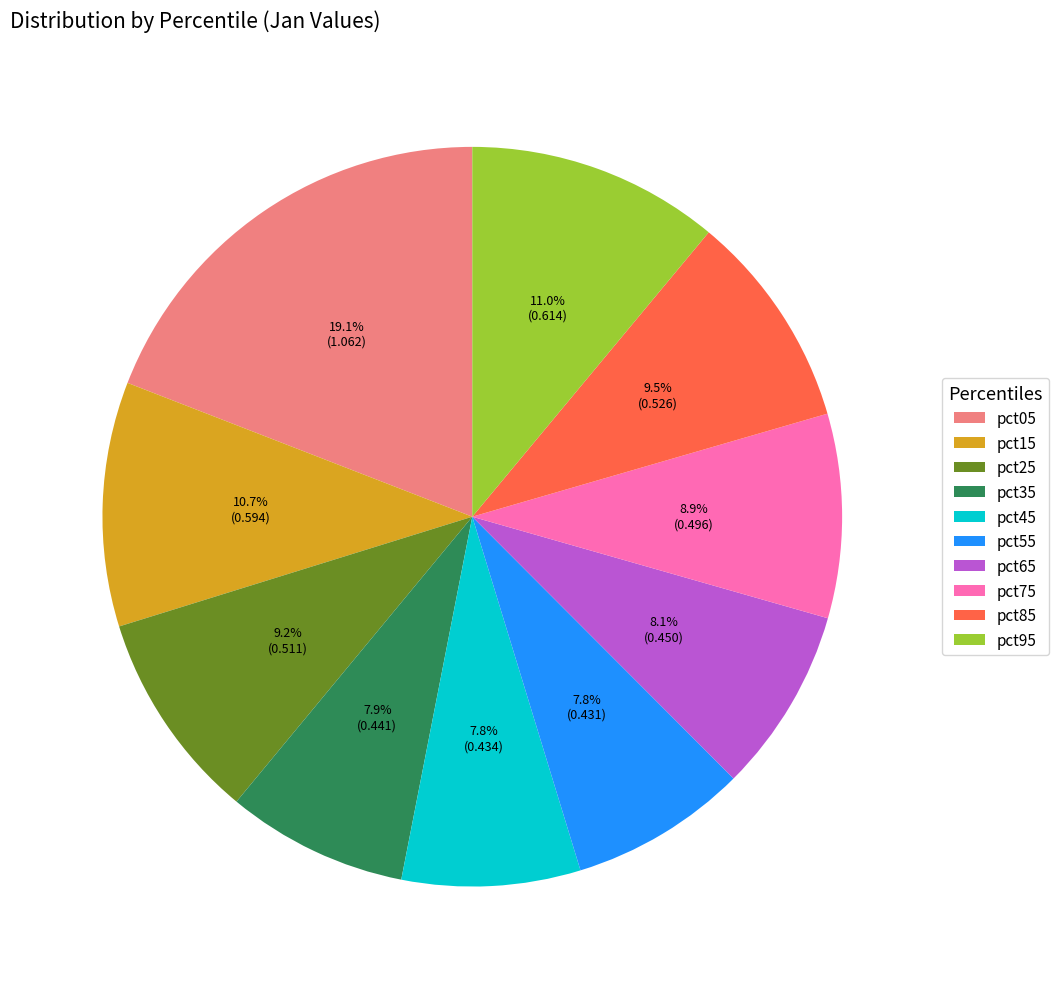

Between pct95 and pct05, which is larger?

pct05